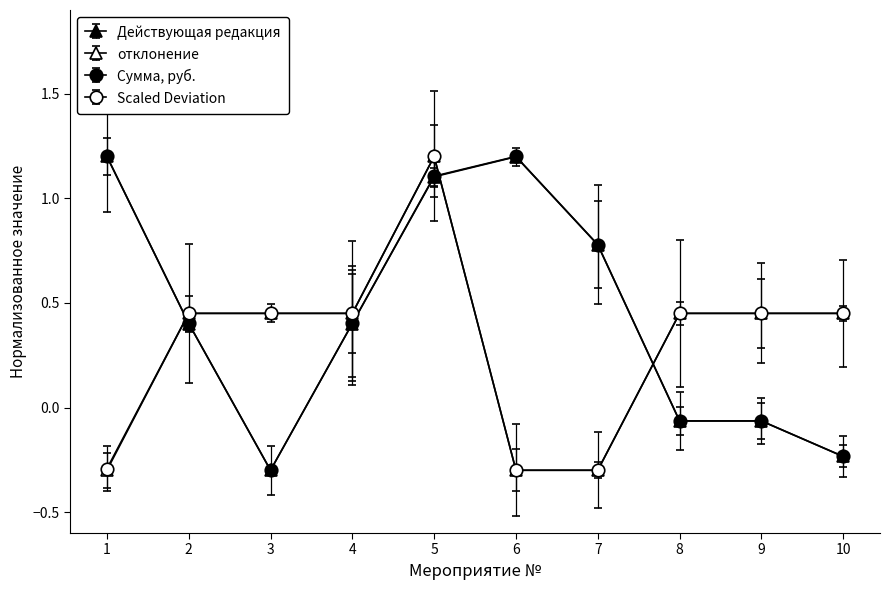

How many series are shown in this chart?

4